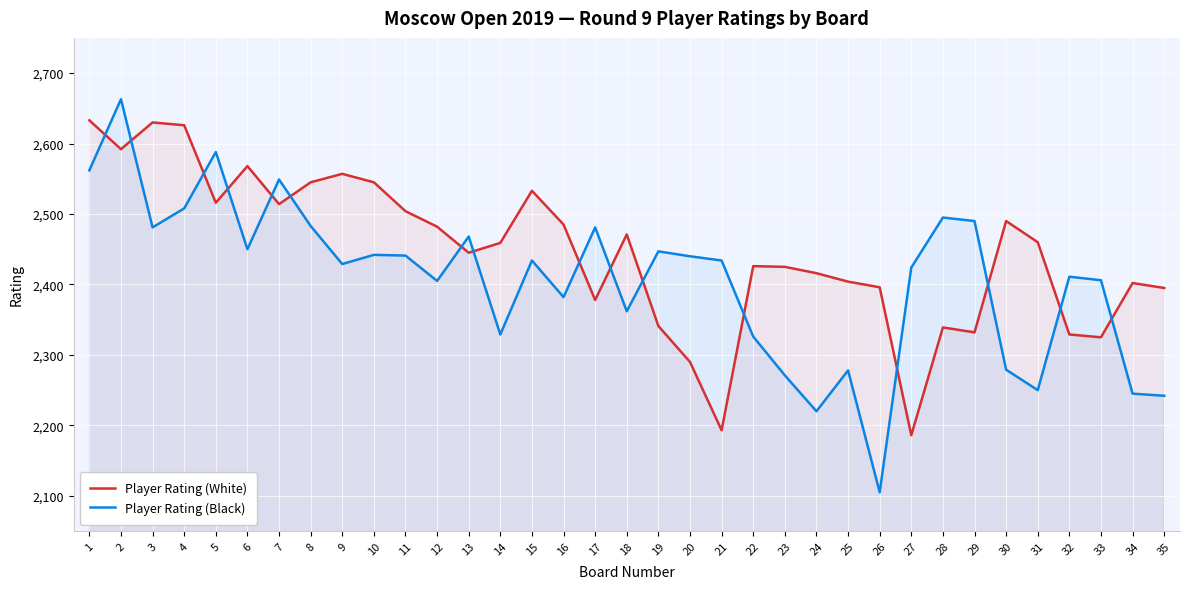

In Player Rating (White), how many points are lower than both neighbors (excluding endpoints)?

9